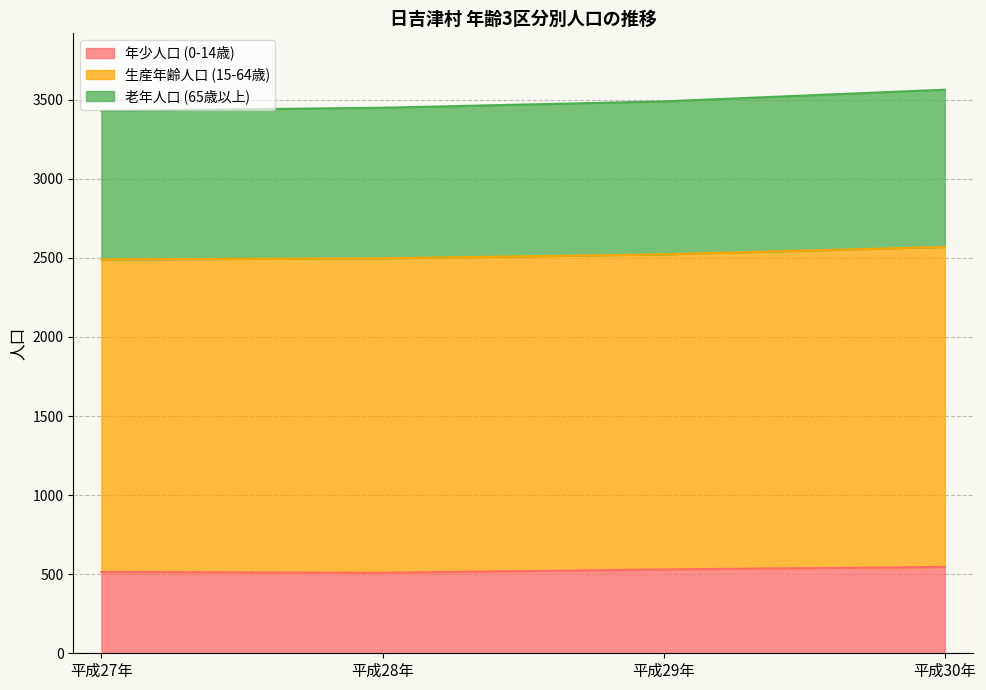

Is it true that 老年人口 (65歳以上) equals 790 at 平成27年?

False